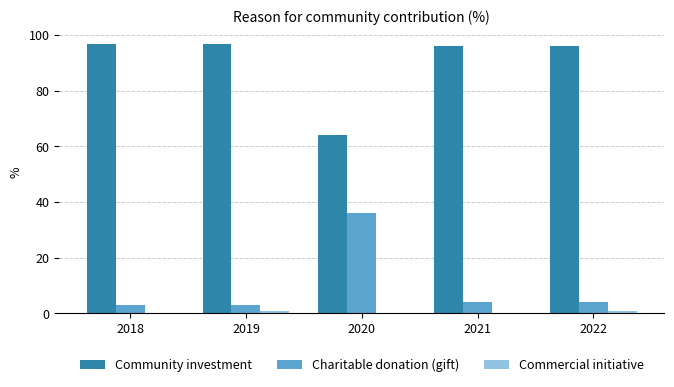

What is the maximum value for Community investment?

97